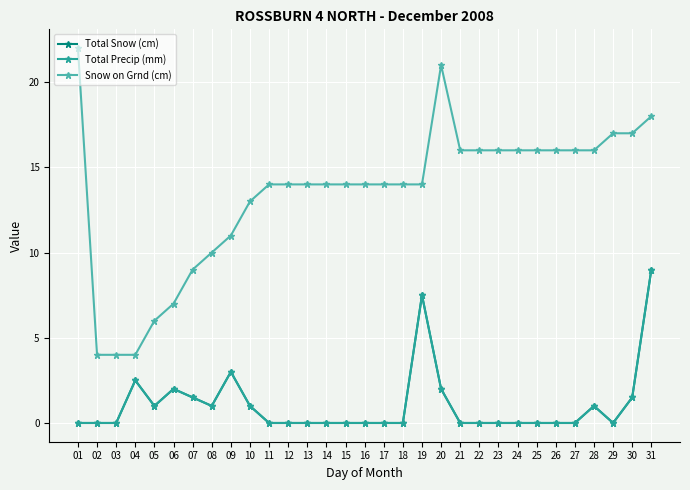

Reading left to right, what are all the values shown in this chart?

Total Snow (cm): 01=0.0	02=0.0	03=0.0	04=2.5	05=1.0	06=2.0	07=1.5	08=1.0	09=3.0	10=1.0	11=0.0	12=0.0	13=0.0	14=0.0	15=0.0	16=0.0	17=0.0	18=0.0	19=7.5	20=2.0	21=0.0	22=0.0	23=0.0	24=0.0	25=0.0	26=0.0	27=0.0	28=1.0	29=0.0	30=1.5	31=9.0
Total Precip (mm): 01=0.0	02=0.0	03=0.0	04=2.5	05=1.0	06=2.0	07=1.5	08=1.0	09=3.0	10=1.0	11=0.0	12=0.0	13=0.0	14=0.0	15=0.0	16=0.0	17=0.0	18=0.0	19=7.5	20=2.0	21=0.0	22=0.0	23=0.0	24=0.0	25=0.0	26=0.0	27=0.0	28=1.0	29=0.0	30=1.5	31=9.0
Snow on Grnd (cm): 01=22.0	02=4.0	03=4.0	04=4.0	05=6.0	06=7.0	07=9.0	08=10.0	09=11.0	10=13.0	11=14.0	12=14.0	13=14.0	14=14.0	15=14.0	16=14.0	17=14.0	18=14.0	19=14.0	20=21.0	21=16.0	22=16.0	23=16.0	24=16.0	25=16.0	26=16.0	27=16.0	28=16.0	29=17.0	30=17.0	31=18.0